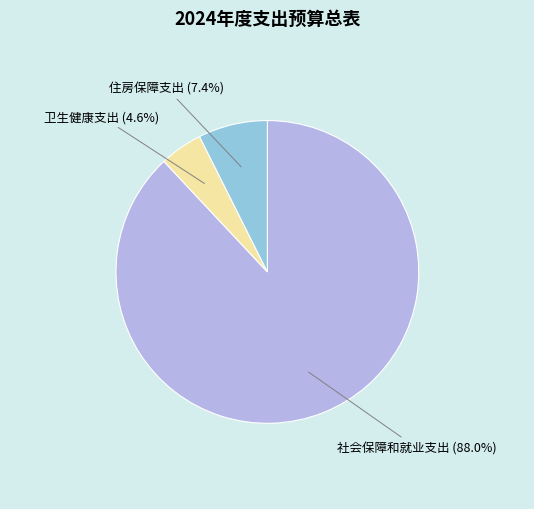

Is it true that 卫生健康支出 is 19% of the pie?

False